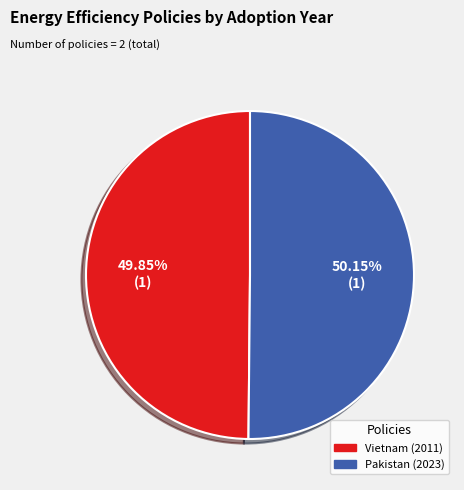

To the nearest percent, what percentage of the pie is Vietnam (2011)?

50%